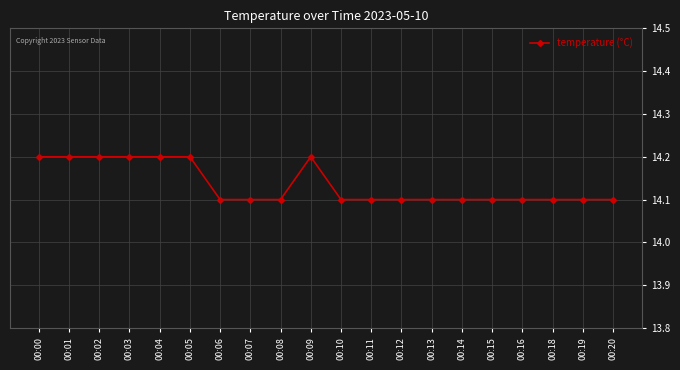

What is the difference between the second highest and minimum values?

0.1